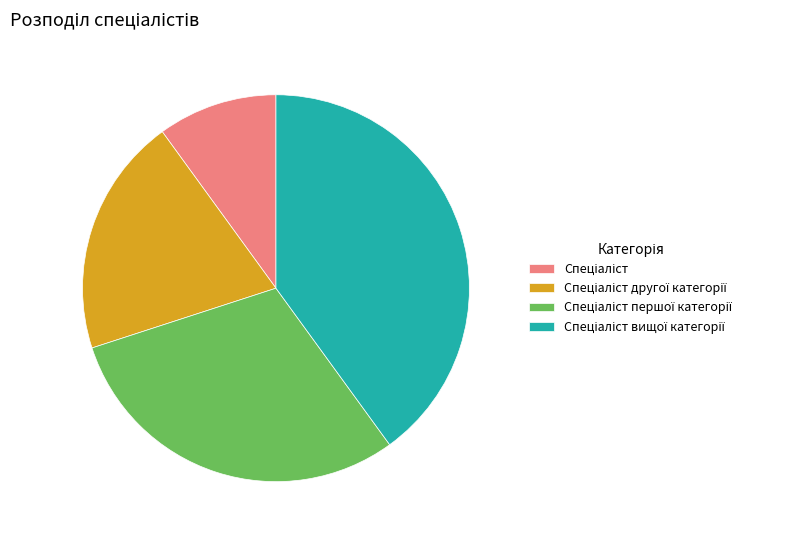

Is there a majority slice in this chart?

No